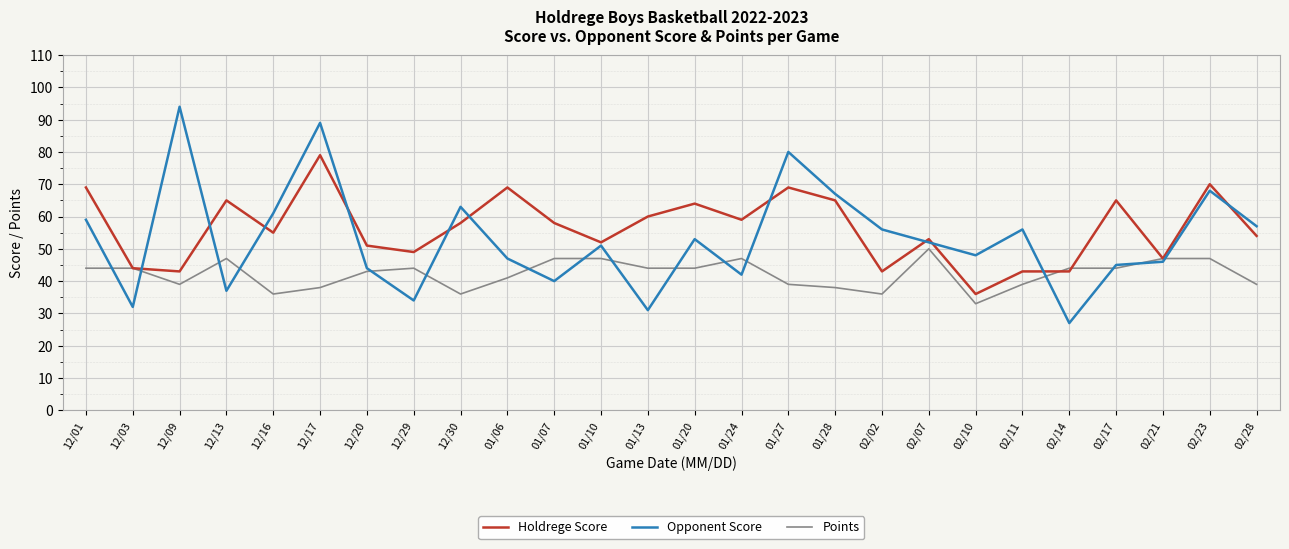

Reading left to right, list all the values displayed in this chart.

Holdrege Score: 12/01=69	12/03=44	12/09=43	12/13=65	12/16=55	12/17=79	12/20=51	12/29=49	12/30=58	01/06=69	01/07=58	01/10=52	01/13=60	01/20=64	01/24=59	01/27=69	01/28=65	02/02=43	02/07=53	02/10=36	02/11=43	02/14=43	02/17=65	02/21=47	02/23=70	02/28=54
Opponent Score: 12/01=59	12/03=32	12/09=94	12/13=37	12/16=61	12/17=89	12/20=44	12/29=34	12/30=63	01/06=47	01/07=40	01/10=51	01/13=31	01/20=53	01/24=42	01/27=80	01/28=67	02/02=56	02/07=52	02/10=48	02/11=56	02/14=27	02/17=45	02/21=46	02/23=68	02/28=57
Points: 12/01=44	12/03=44	12/09=39	12/13=47	12/16=36	12/17=38	12/20=43	12/29=44	12/30=36	01/06=41	01/07=47	01/10=47	01/13=44	01/20=44	01/24=47	01/27=39	01/28=38	02/02=36	02/07=50	02/10=33	02/11=39	02/14=44	02/17=44	02/21=47	02/23=47	02/28=39